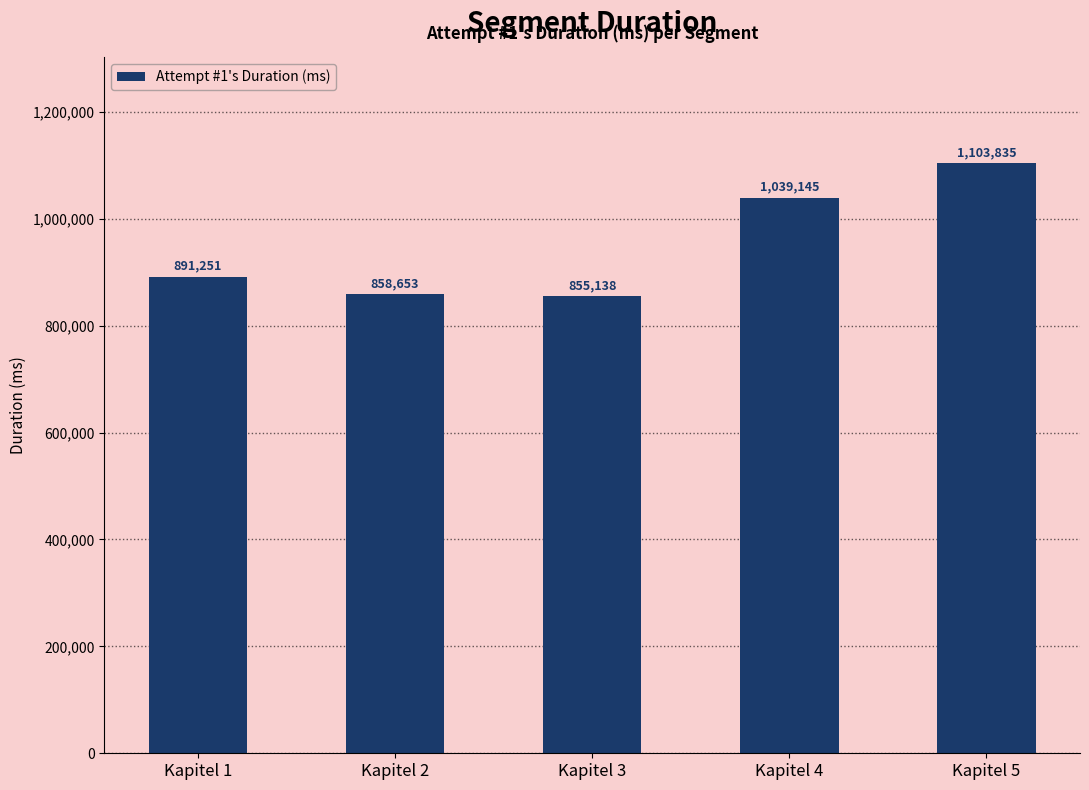

Are the bars horizontal?

No